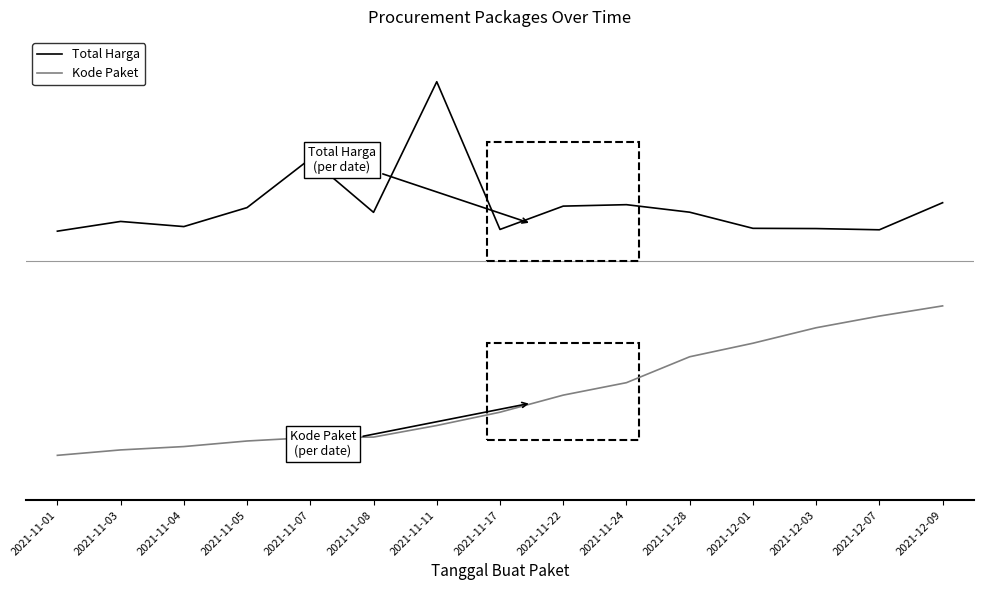

Read the Kode Paket value at 2021-11-07.

0.1